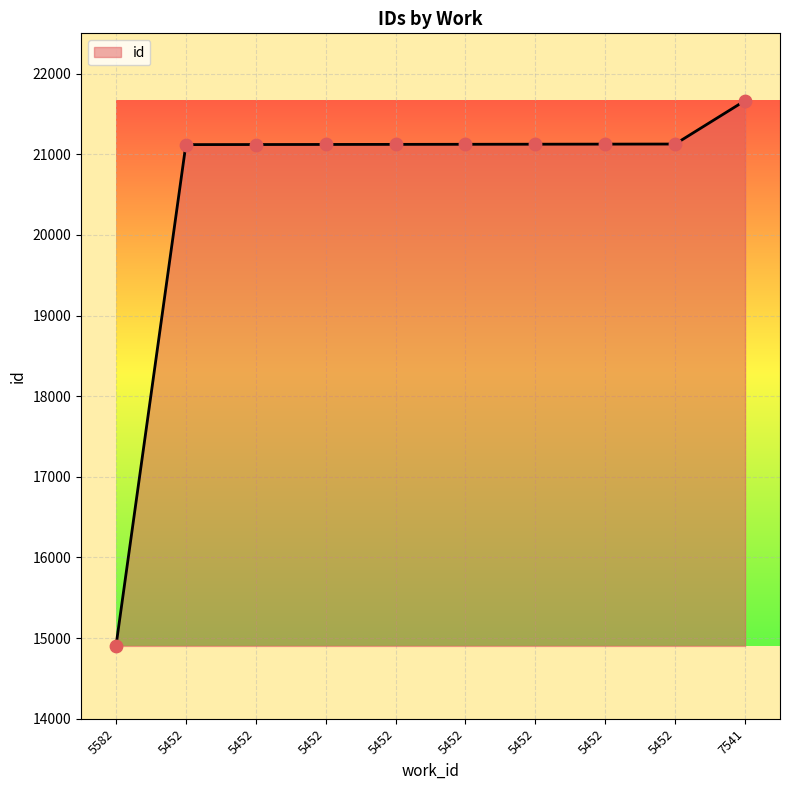

What is the change in value from 5452 to 5452?

+1